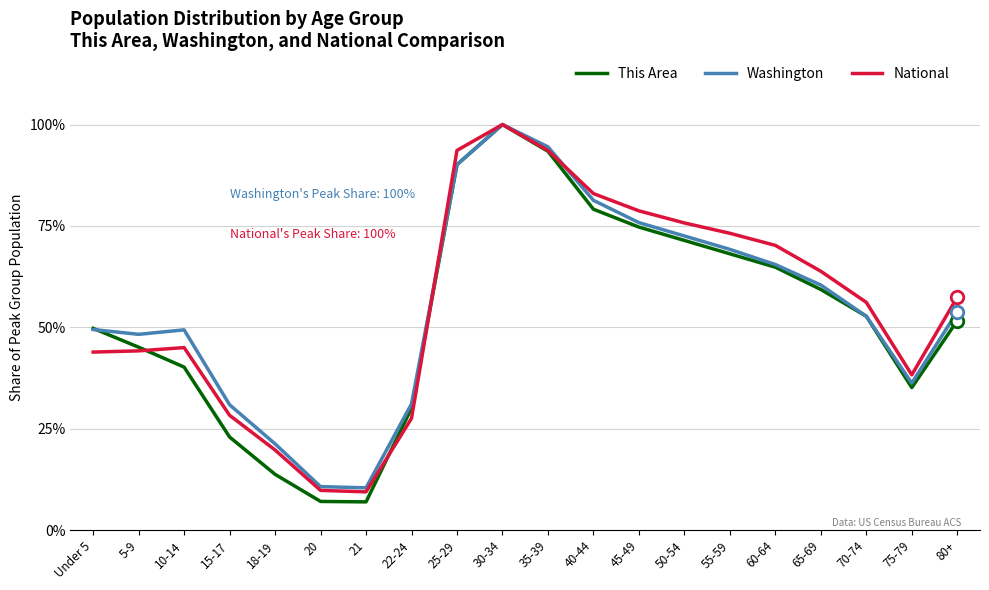

At which label is Washington closest to 0?

21